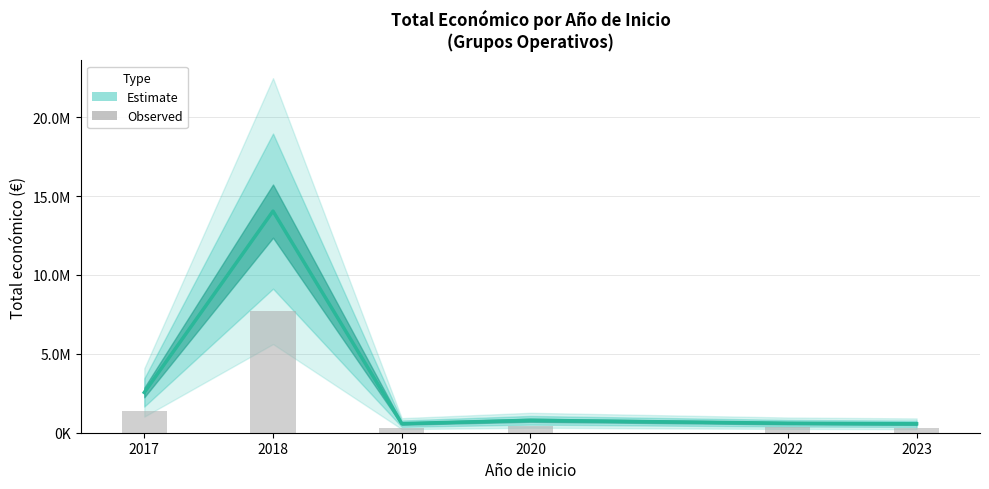

How many series are shown in this chart?

2